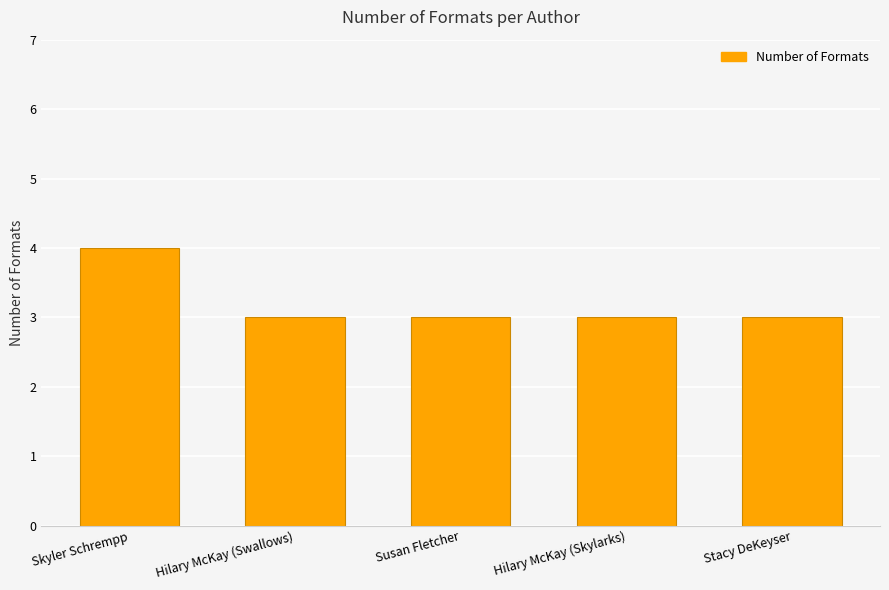

True or false: the data shows 3 at Hilary McKay (Skylarks).

True